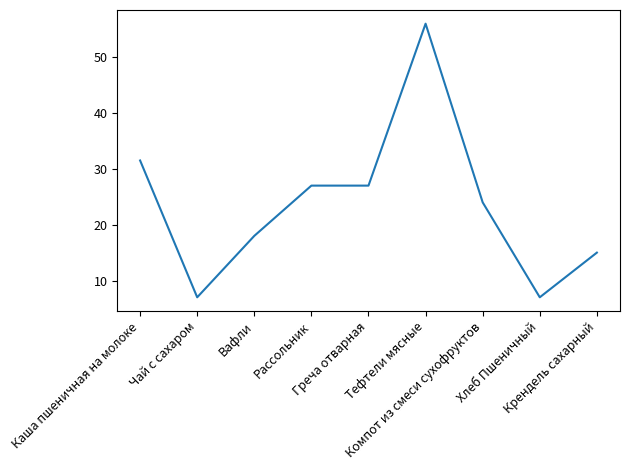

Which has a higher value, Чай с сахаром or Вафли?

Вафли